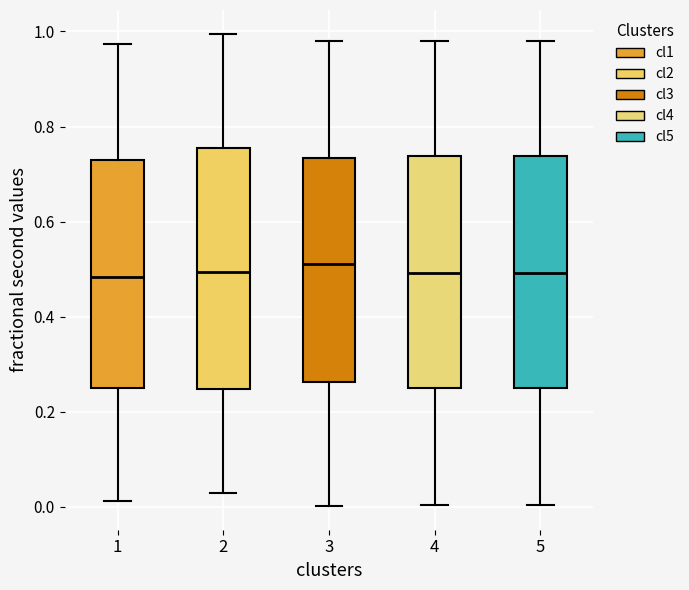

Reading left to right, transcribe this box plot: for each box, give where its median line is, the range the box spans, and where its two whiskers end, as read against the y-axis. The values are not printed on the chart, so give them approximately, as read against the axis.

1: median 0.48, box 0.24 to 0.72, whiskers 0.02 to 0.98
2: median 0.50, box 0.24 to 0.76, whiskers 0.02 to 1.00
3: median 0.52, box 0.26 to 0.74, whiskers 0.00 to 0.98
4: median 0.50, box 0.24 to 0.74, whiskers 0.00 to 0.98
5: median 0.50, box 0.24 to 0.74, whiskers 0.00 to 0.98